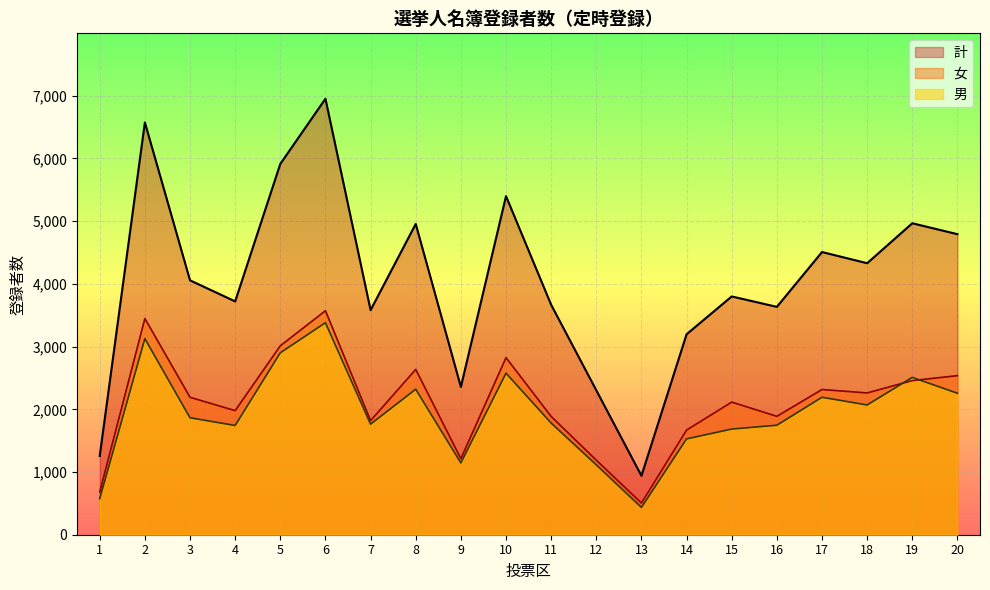

Where is the first local minimum for 女?

4